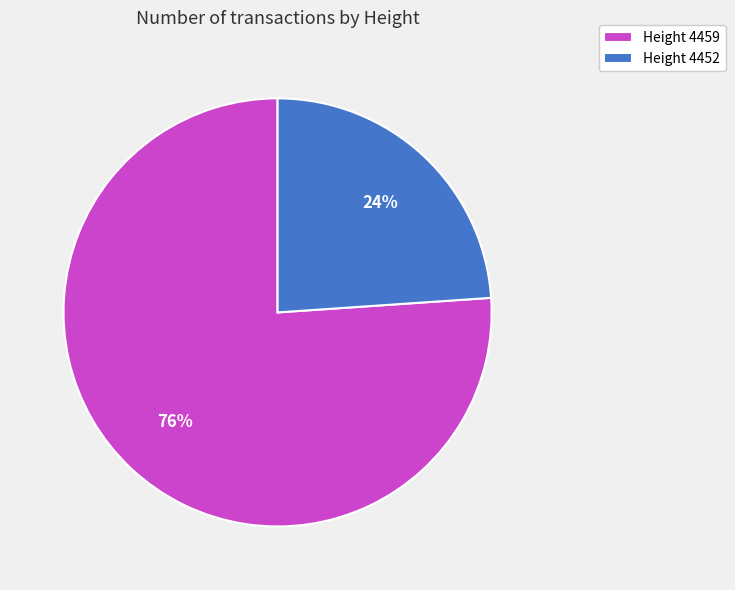

Is there any slice that represents more than half of the pie?

Yes